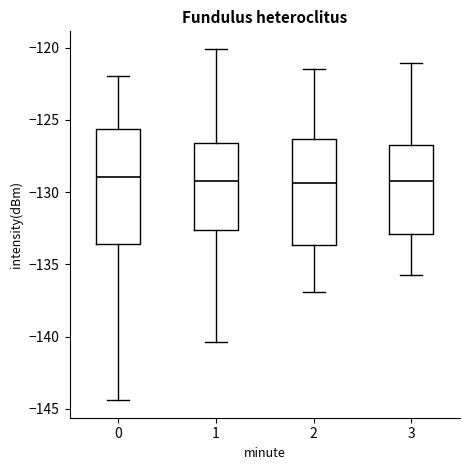

Reading left to right, read every box against the y-axis: the position of its median line, the range the box covers, and the ends of its whiskers. The values are not printed on the chart, so give them approximately, as read against the axis.

0: median -129.0, box -133.5 to -125.5, whiskers -144.5 to -122.0
1: median -129.0, box -132.5 to -126.5, whiskers -140.5 to -120.0
2: median -129.5, box -133.5 to -126.5, whiskers -137.0 to -121.5
3: median -129.0, box -133.0 to -126.5, whiskers -135.5 to -121.0